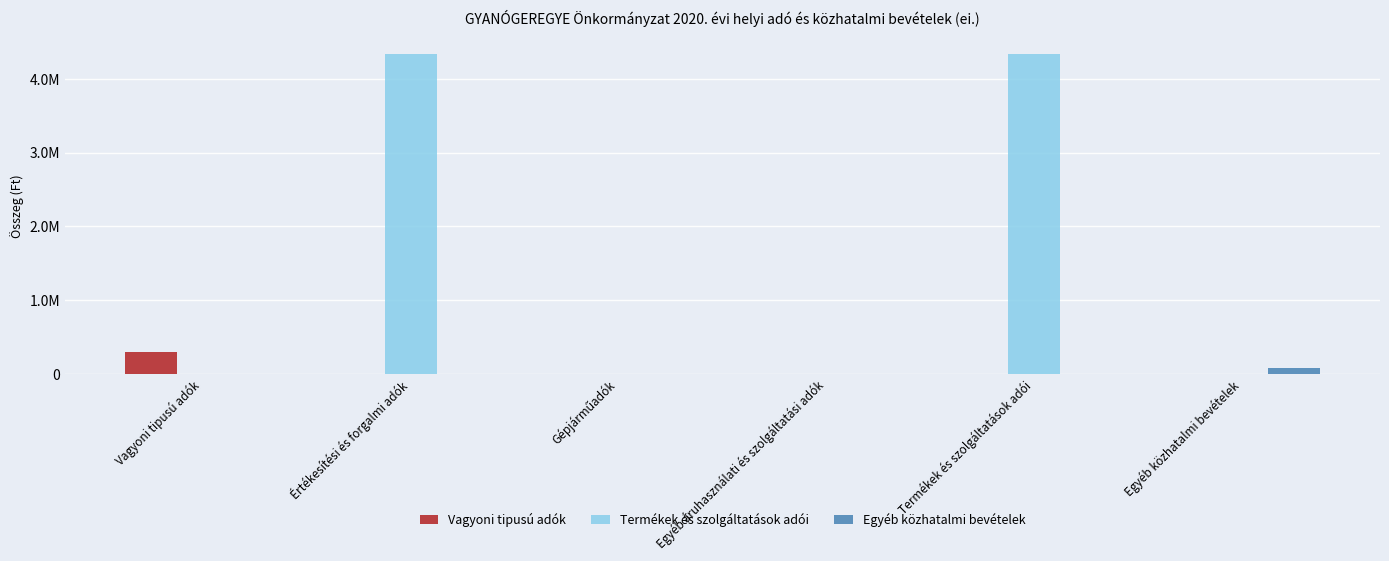

Is it true that Egyéb közhatalmi bevételek equals 0 at Értékesítési és forgalmi adók?

True